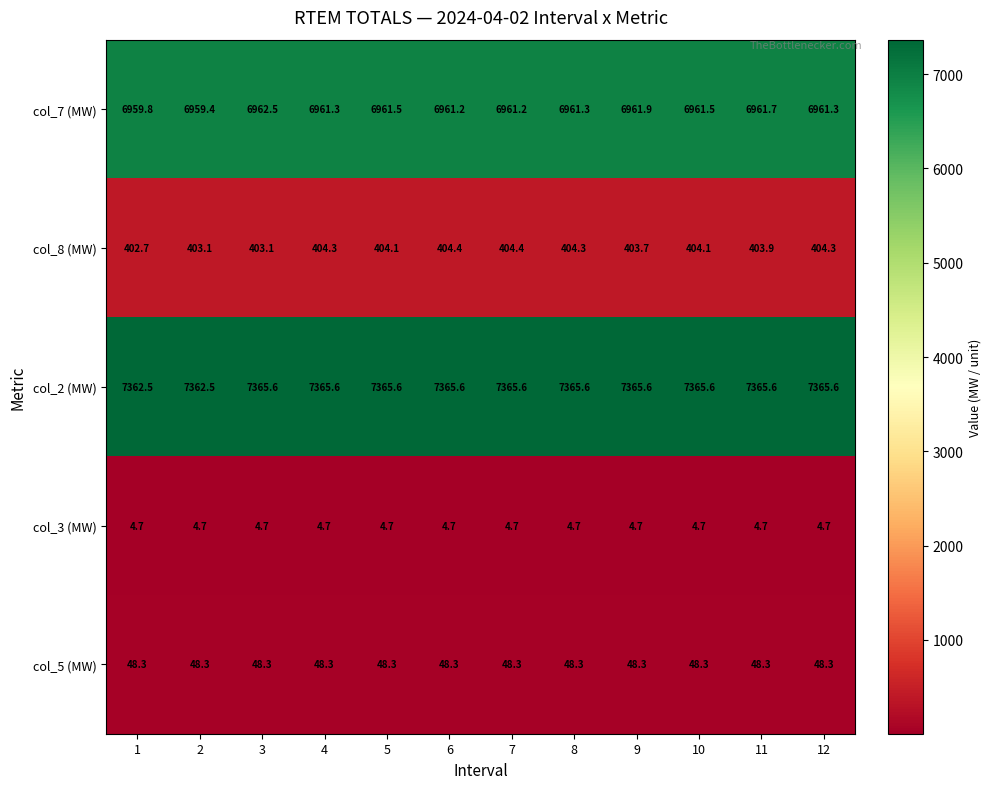

Rank the series by their maximum value, from lowest to highest.

col_3 (MW), col_5 (MW), col_8 (MW), col_7 (MW), col_2 (MW)